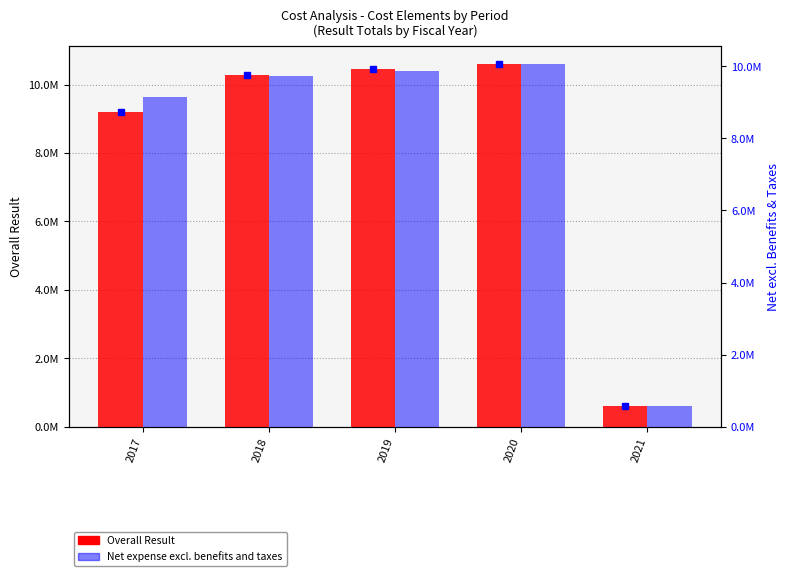

Count the number of data series in this chart.

2